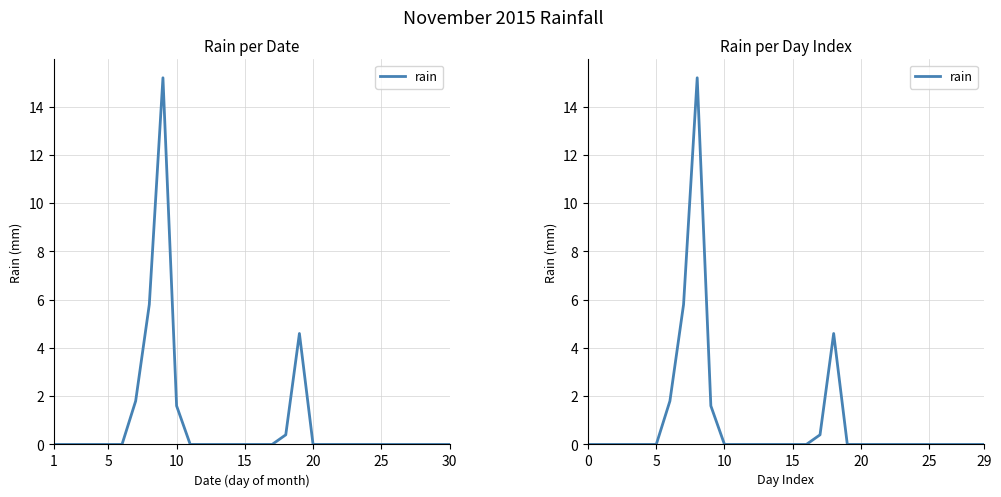

Which label corresponds to the smallest value in the chart?

1